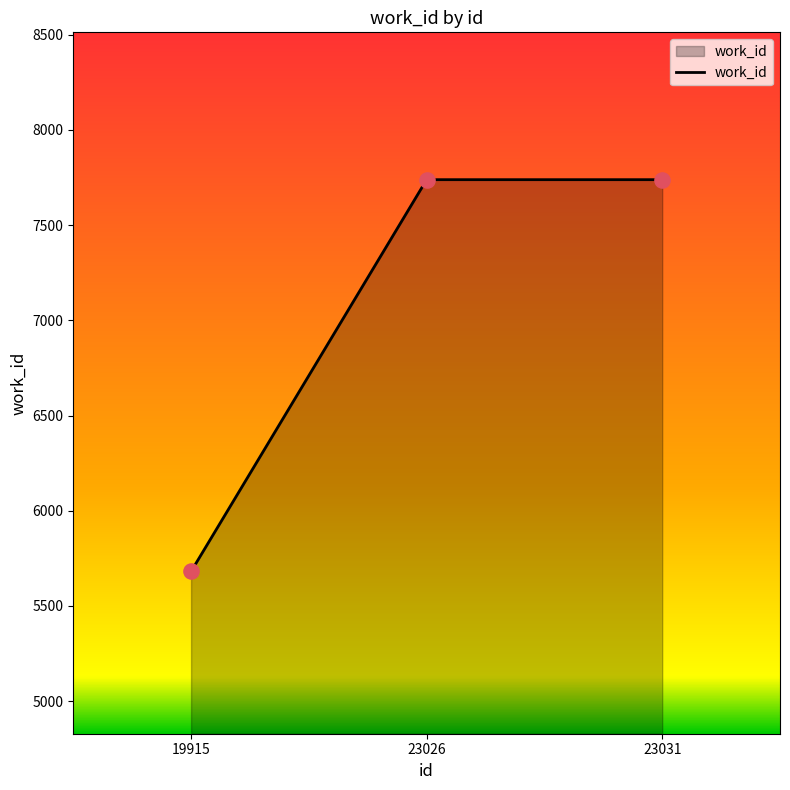

What is the change in value from 19915 to 23031?

+2058